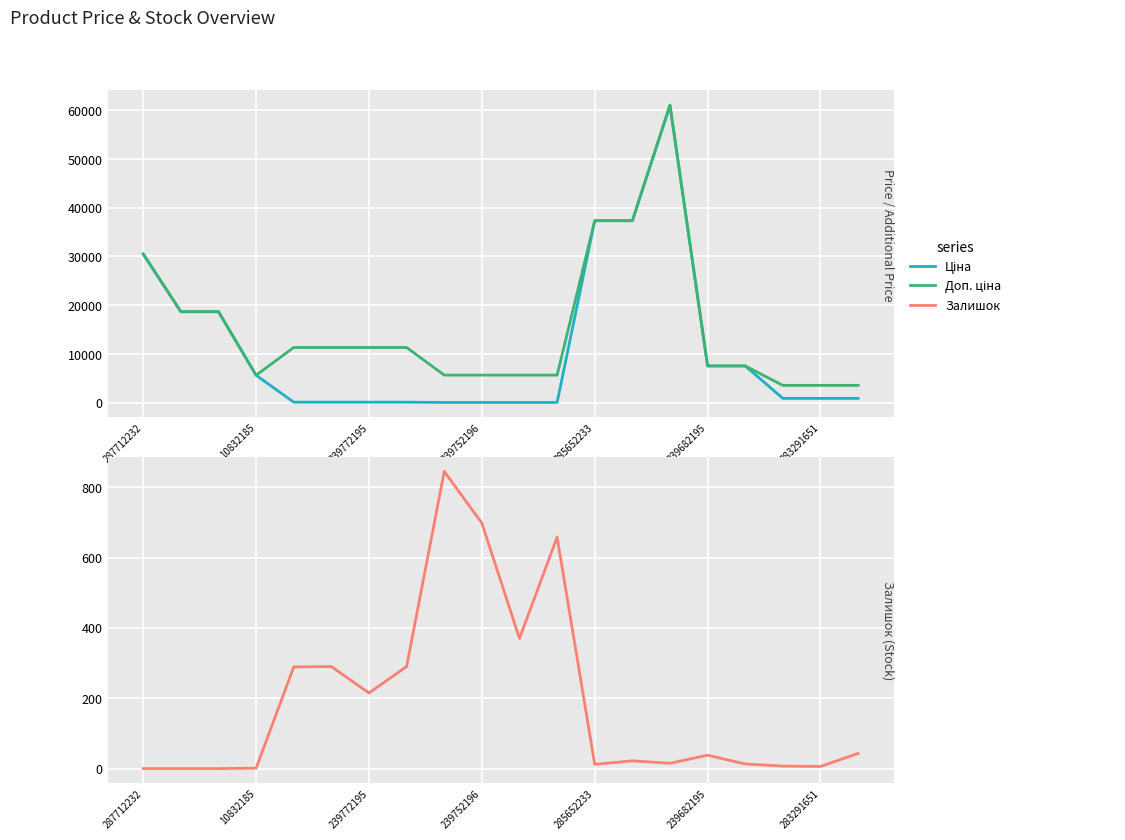

How many categories are shown in the chart?

20